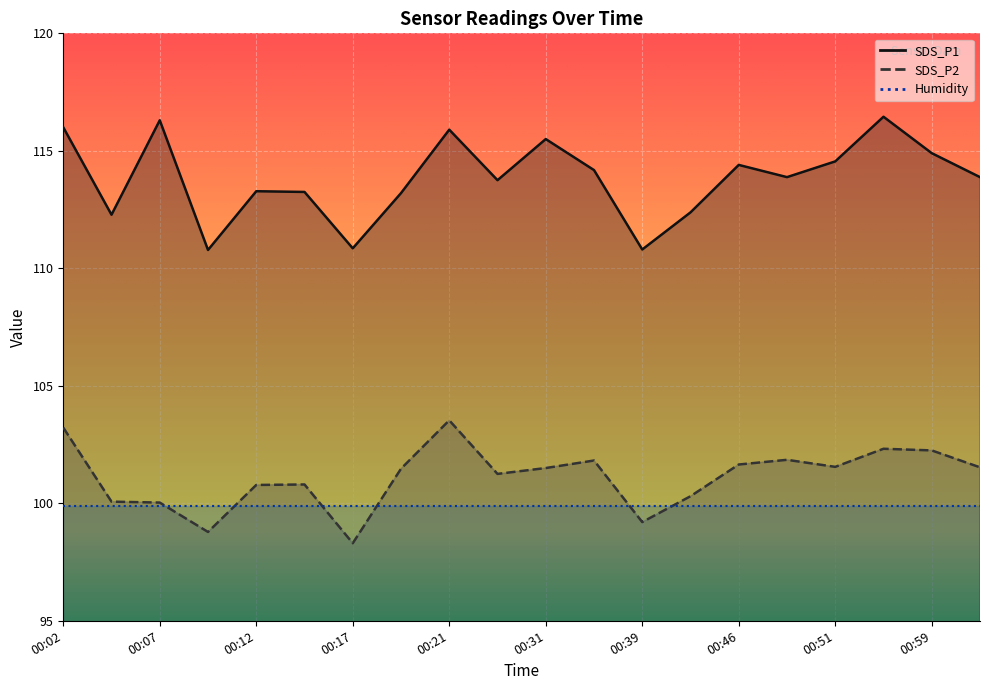

Reading left to right, extract all data points from this chart.

SDS_P1: 116.0	112.3	116.3	110.8	113.3	113.2	110.8	113.2	115.9	113.8	115.5	114.2	110.8	112.4	114.4	113.9	114.5	116.5	114.9	113.9
SDS_P2: 103.2	100.1	100.0	98.8	100.8	100.8	98.3	101.5	103.5	101.2	101.5	101.8	99.2	100.3	101.7	101.8	101.5	102.3	102.2	101.5